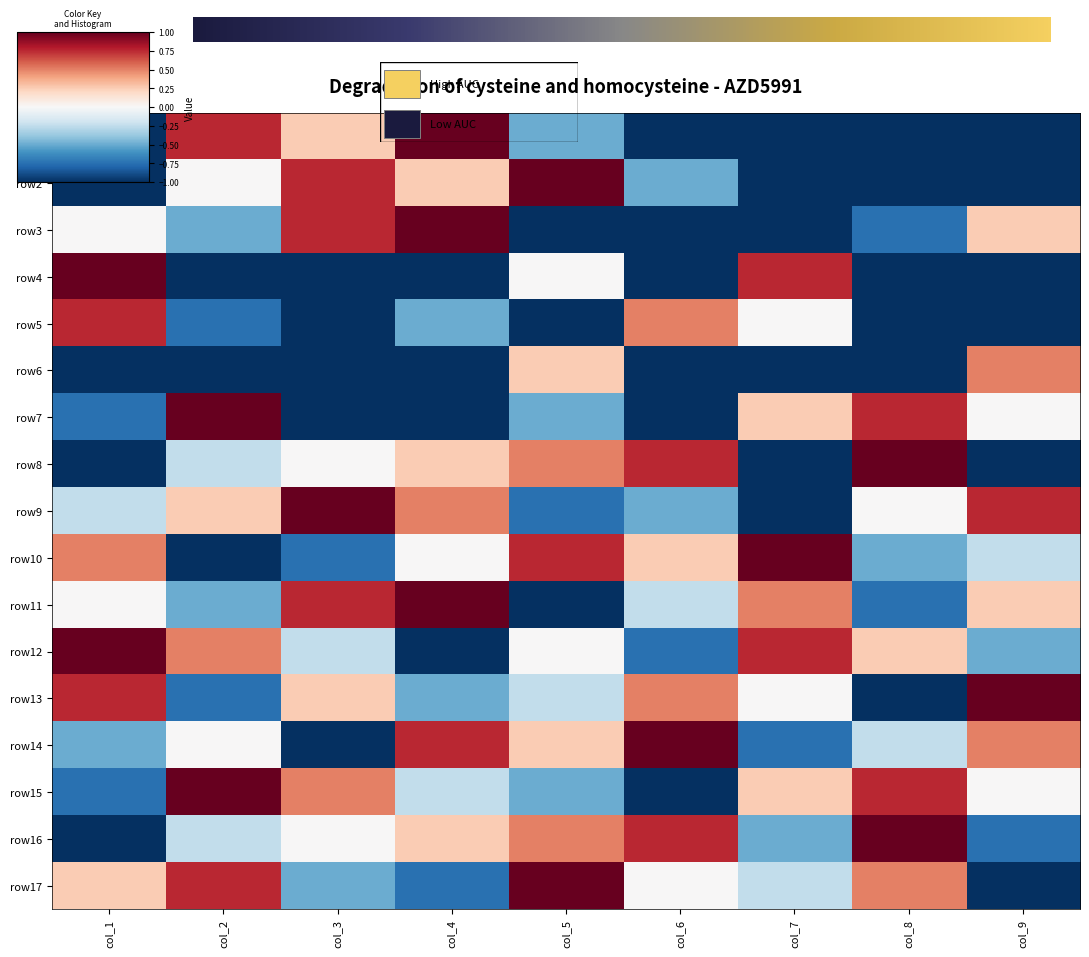

How many data points does each series have?

9